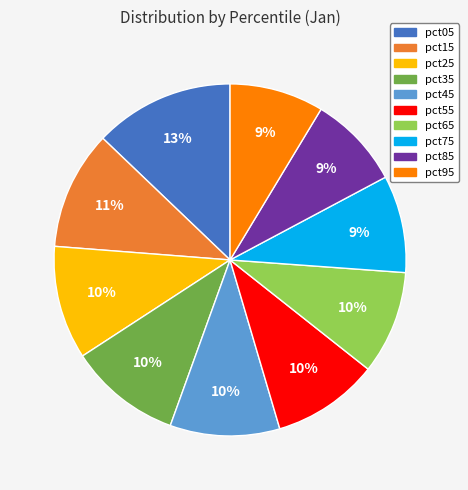

What is the largest slice in the pie chart?

pct05